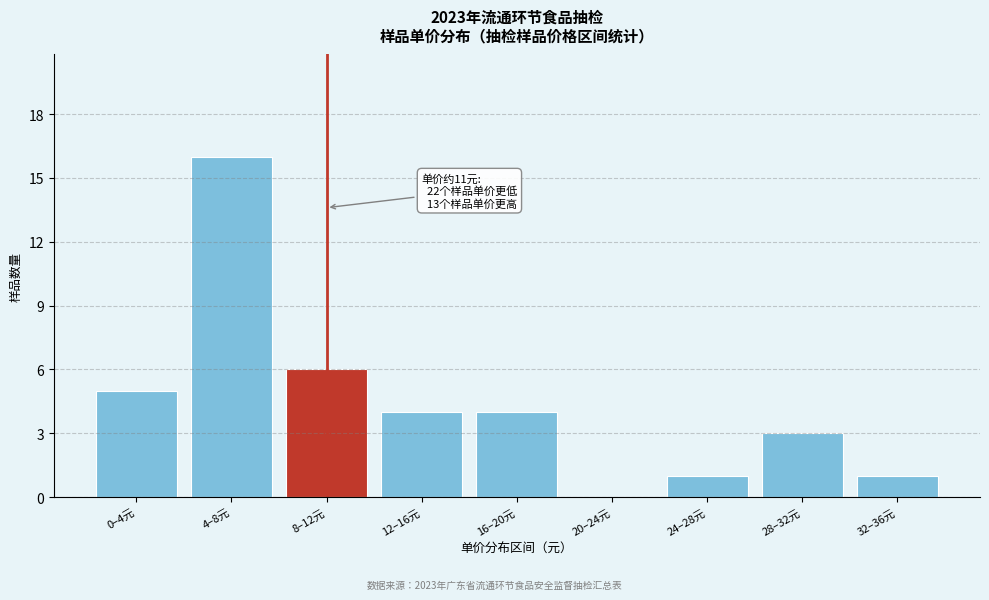

Reading left to right, extract all data points from this chart.

0–4元=5	4–8元=16	8–12元=6	12–16元=4	16–20元=4	20–24元=0	24–28元=1	28–32元=3	32–36元=1